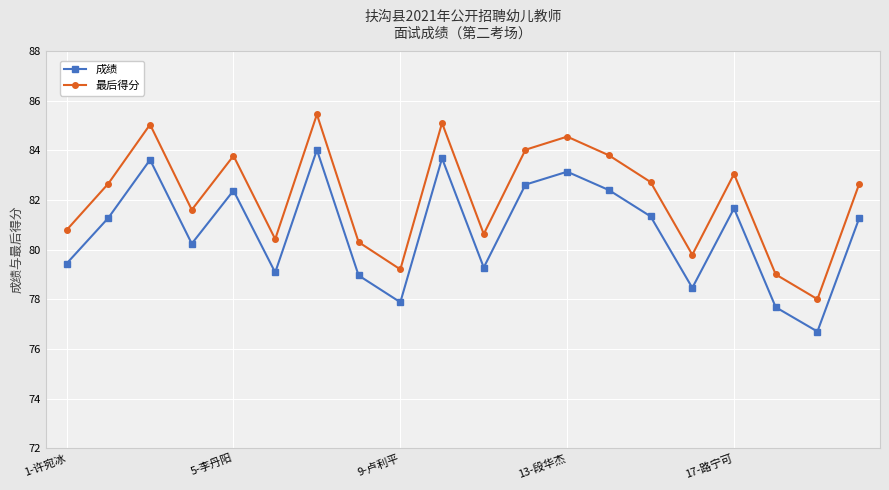

At how many categories does at least one series exceed 80?

16